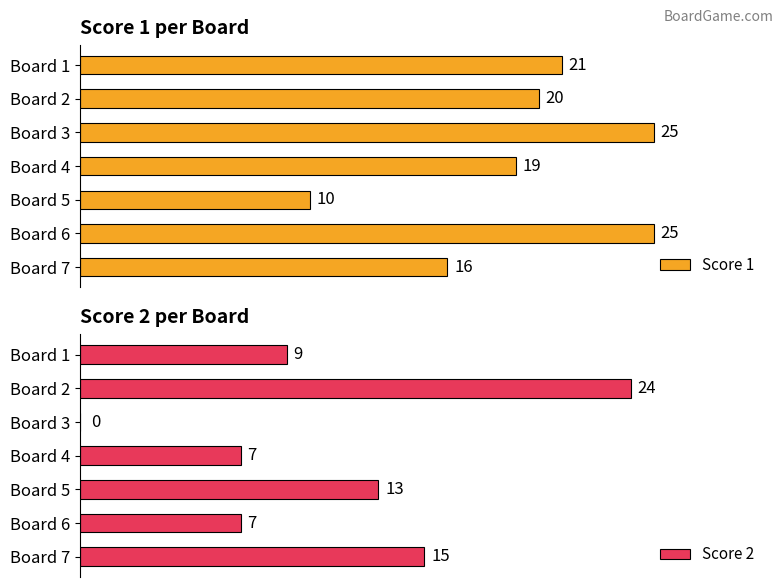

At Board 2, list the series in order from largest to smallest.

Score 2, Score 1